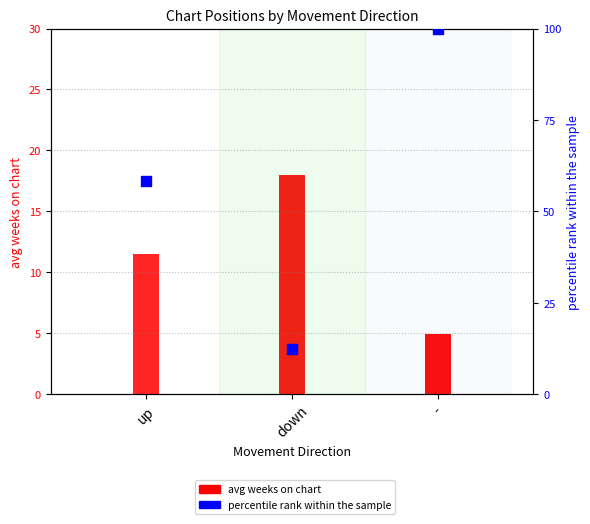

What is the change in value from up to -?

+41.7